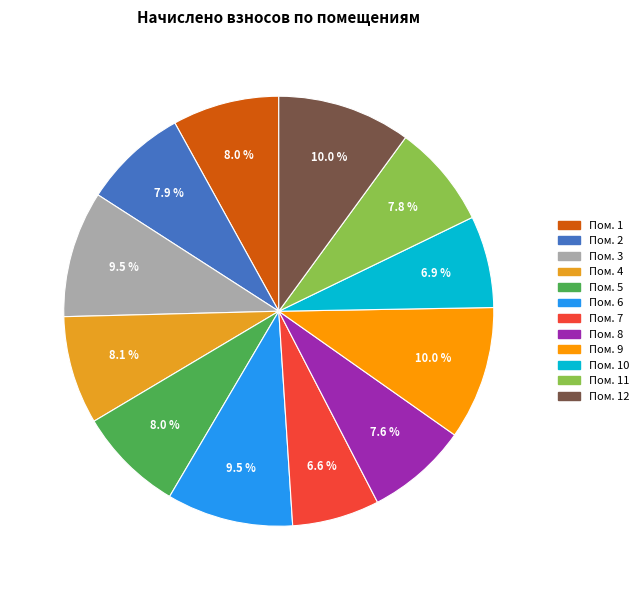

Does any single category account for the majority?

No